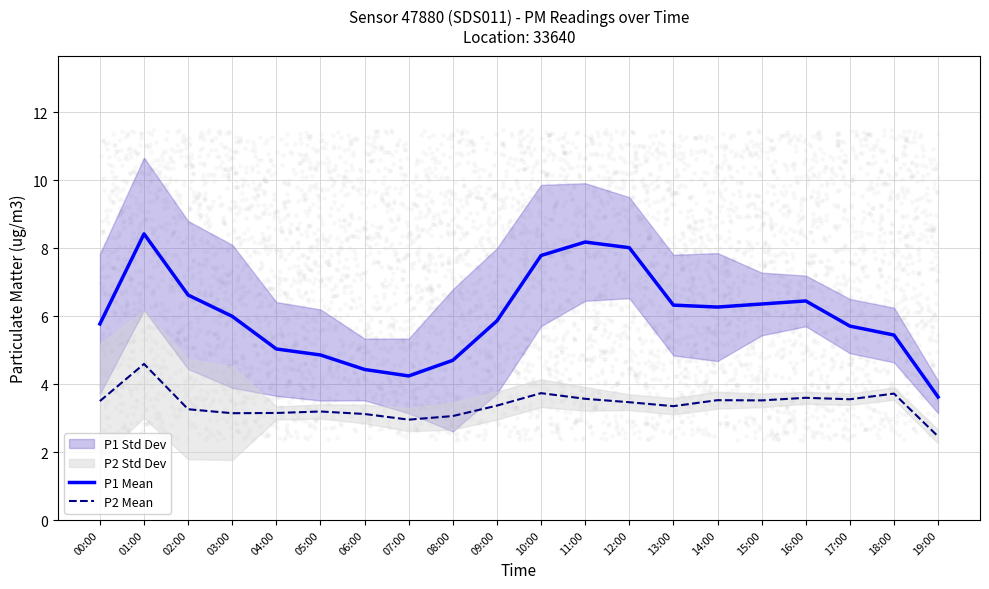

True or false: P1 Mean and P2 Mean intersect in this chart.

False